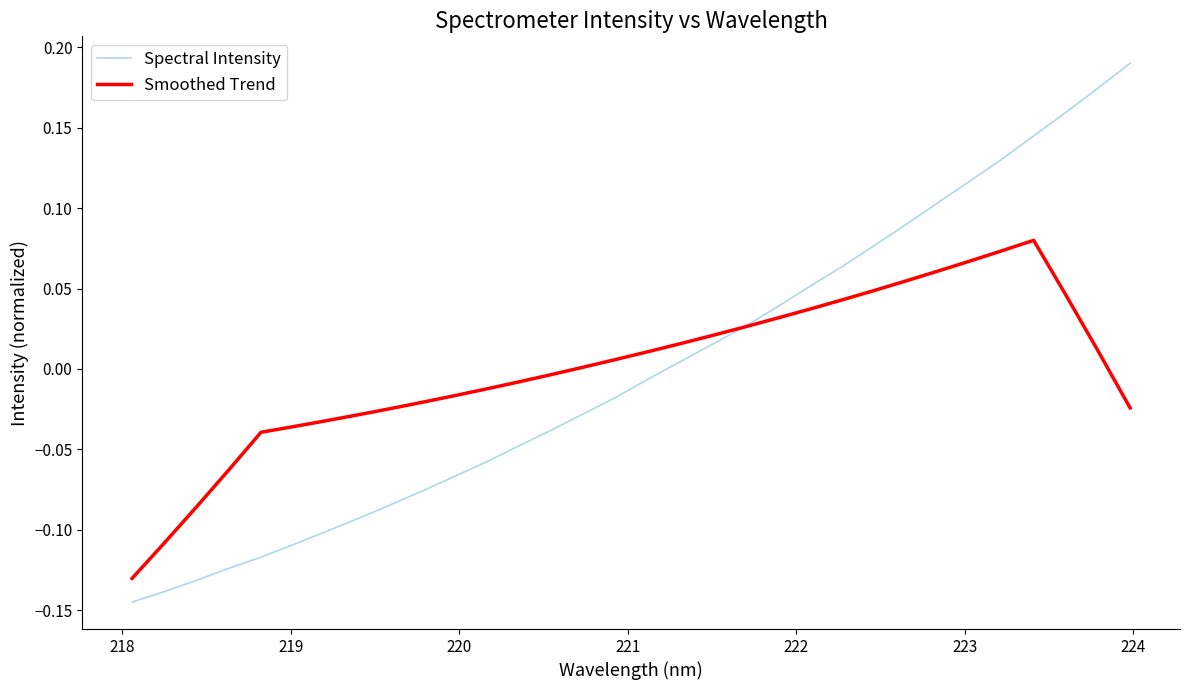

Rank the series by their maximum value, from highest to lowest.

Spectral Intensity, Smoothed Trend